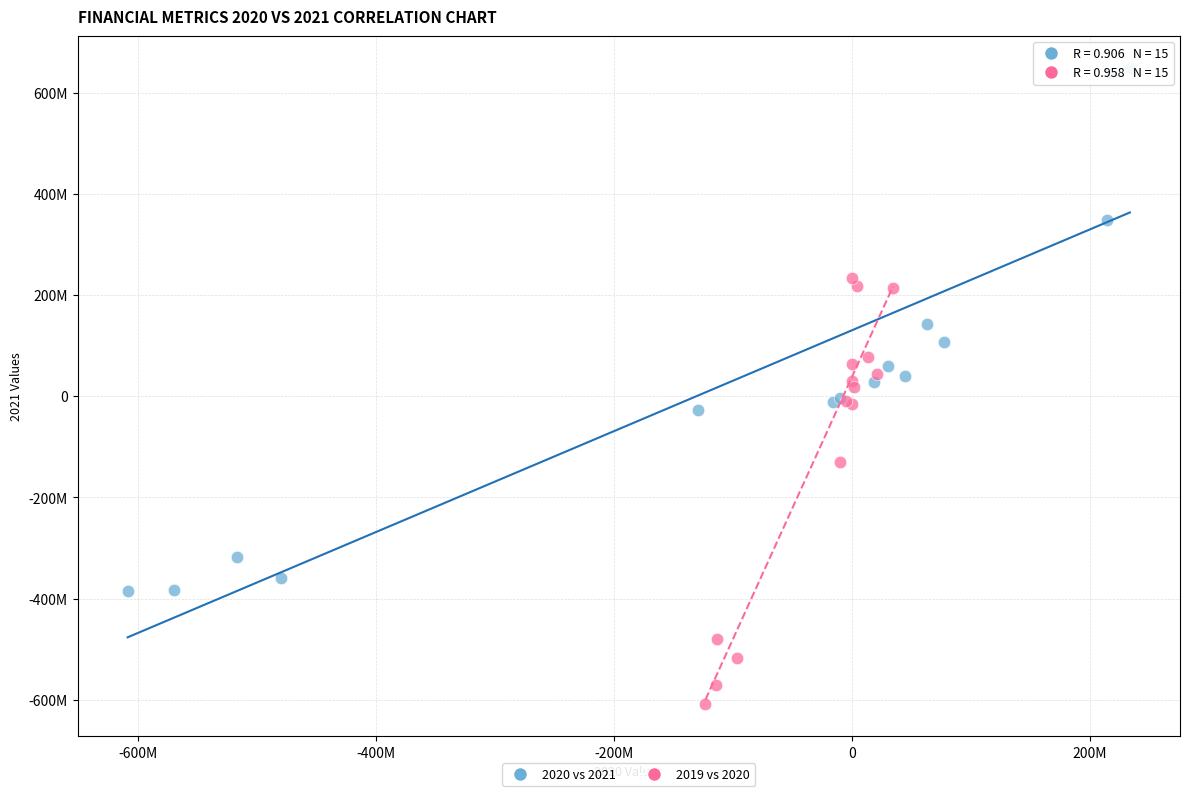

What are all the series names shown in the legend?

2020 vs 2021, 2019 vs 2020